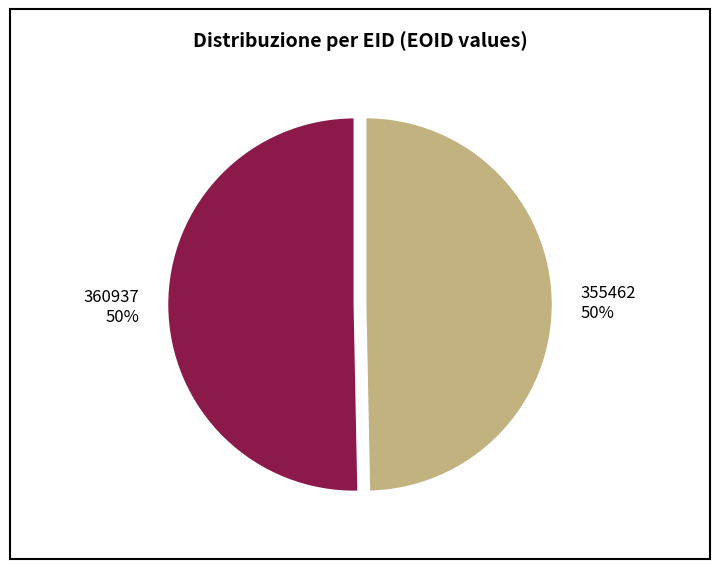

To the nearest percent, what is the combined percentage of 355462 and 360937?

100%